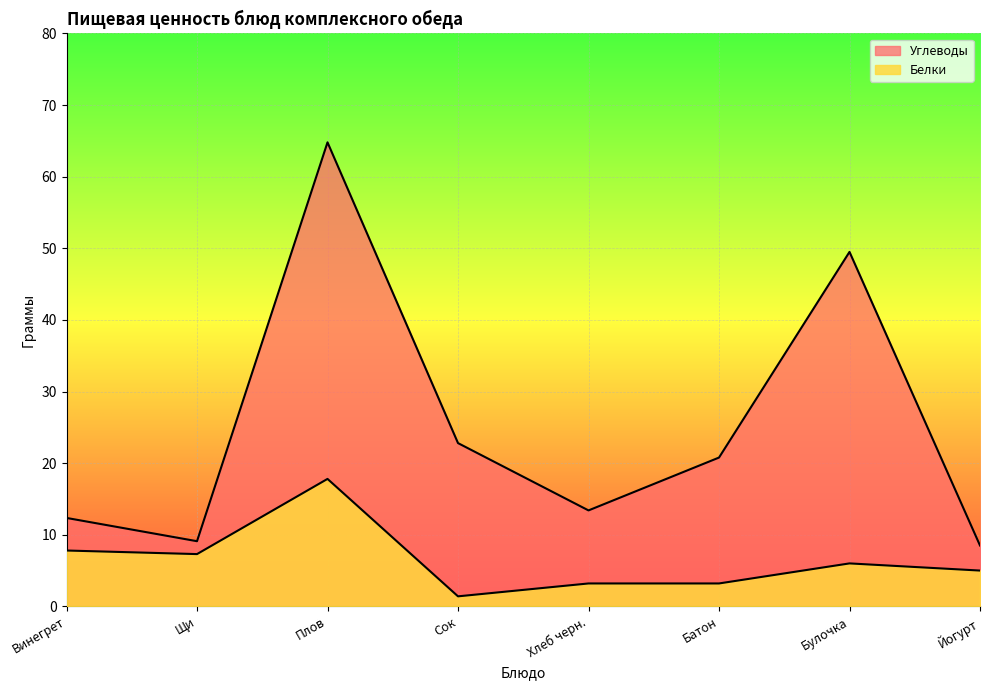

Rank the series at Сок from highest to lowest value.

Углеводы, Белки